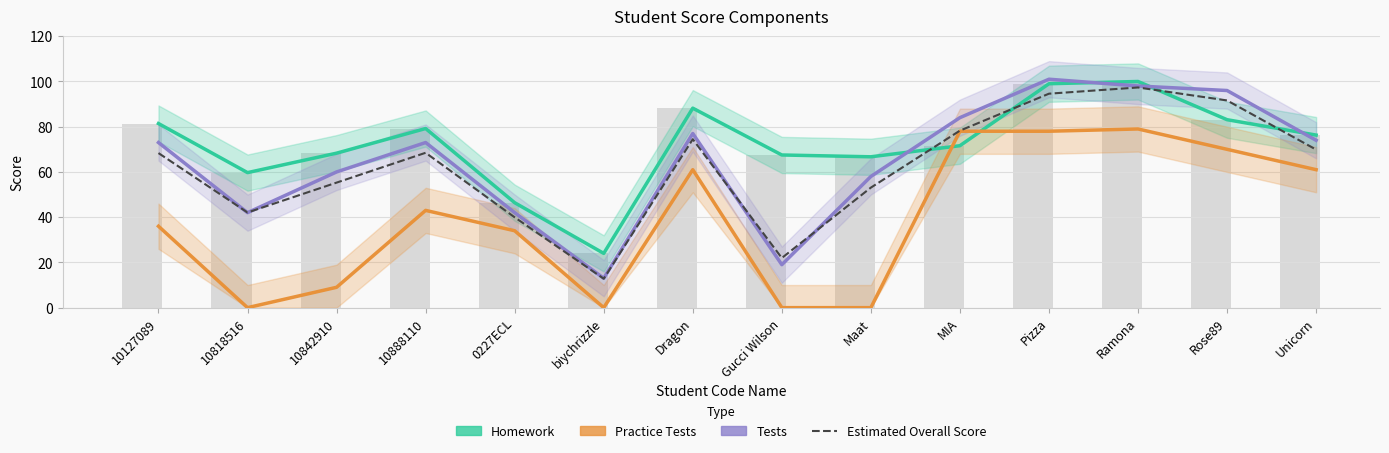

Is it true that Homework equals 81.4 at 10127089?

True